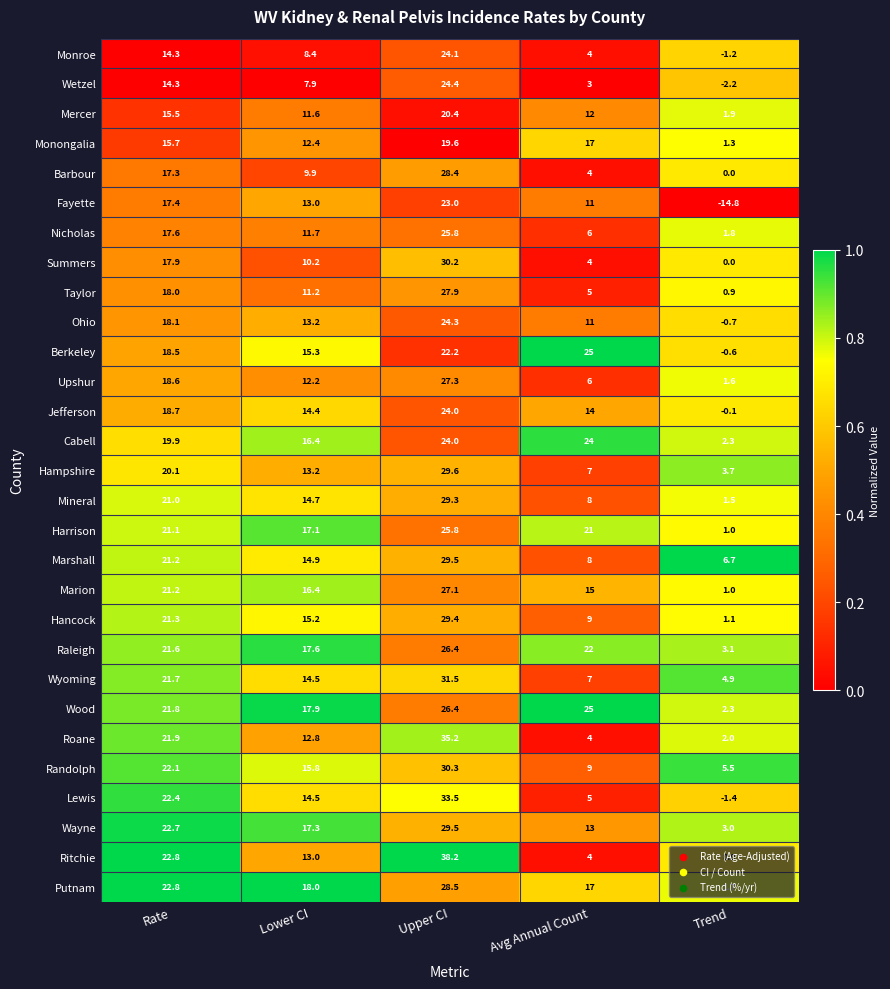

What is the average value of the Ritchie series?

15.6